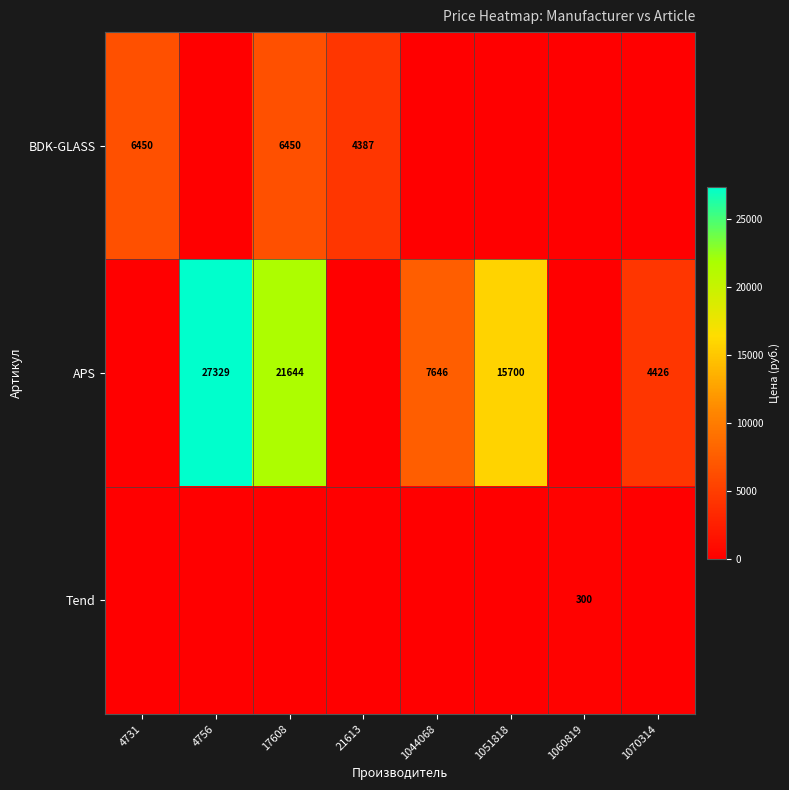

What is the total value across all series at 21613?

4387